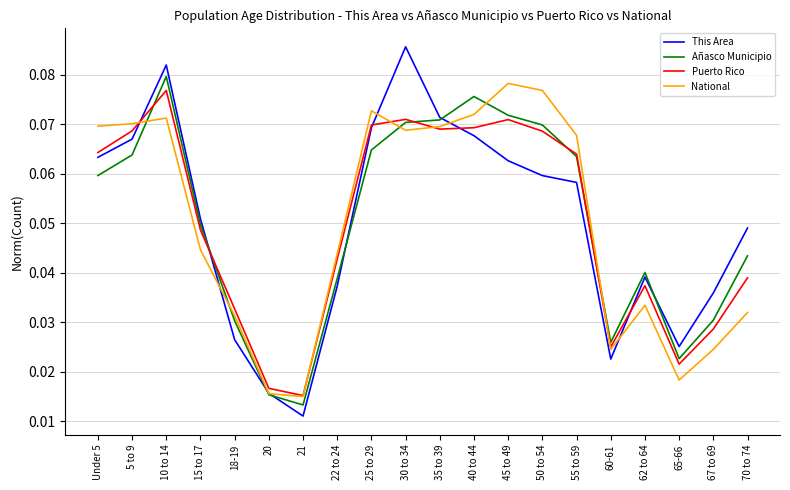

What position from the left is 67 to 69?

19